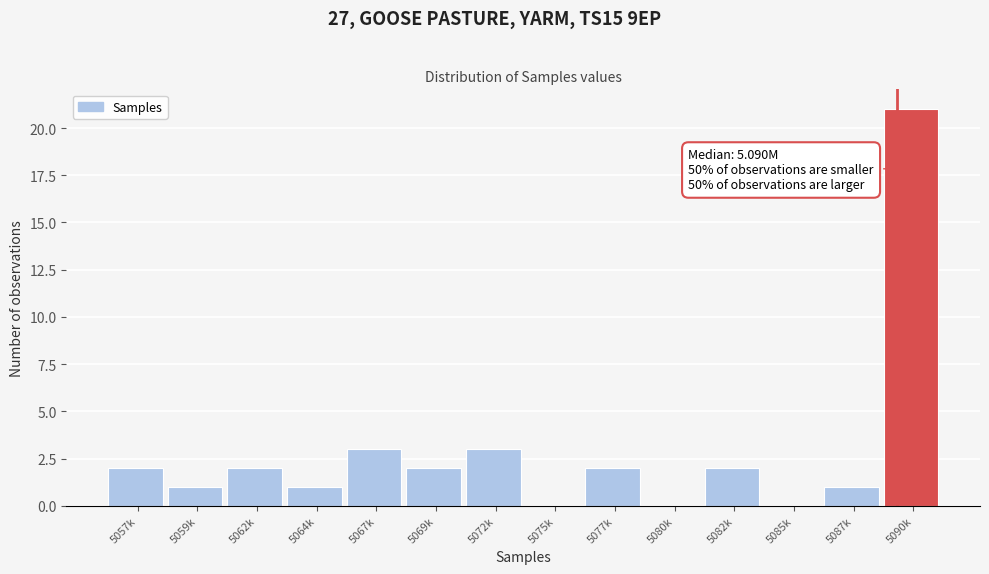

Reading left to right, what are all the values shown in this chart?

5057k=2	5059k=1	5062k=2	5064k=1	5067k=3	5069k=2	5072k=3	5075k=0	5077k=2	5080k=0	5082k=2	5085k=0	5087k=1	5090k=21